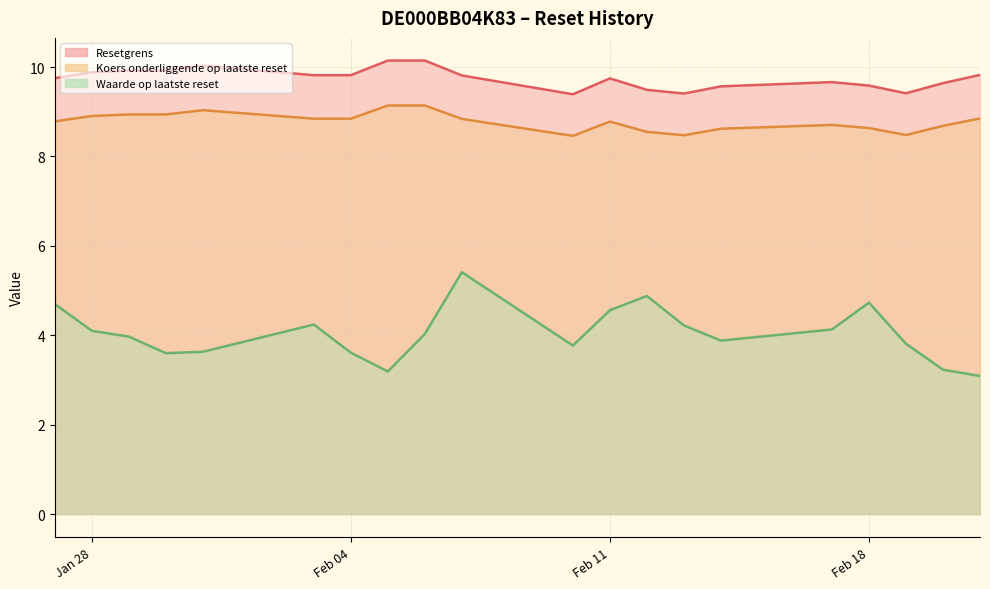

True or false: Resetgrens and Koers onderliggende op laatste reset cross at least once.

False